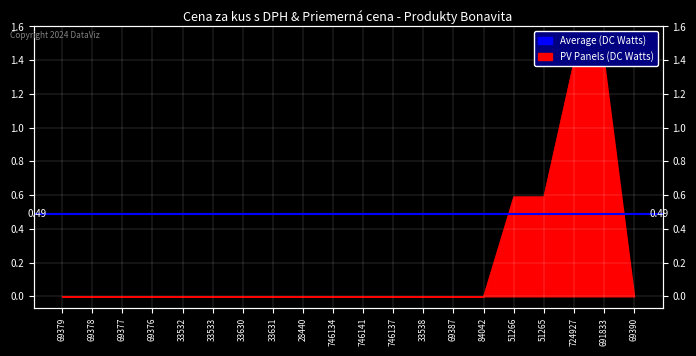

List the labels in order of value, smallest first.

69379, 69378, 69377, 69376, 33532, 33533, 33630, 33631, 28440, 746134, 746141, 746137, 33538, 69387, 84042, 69390, 51266, 51265, 724927, 691833